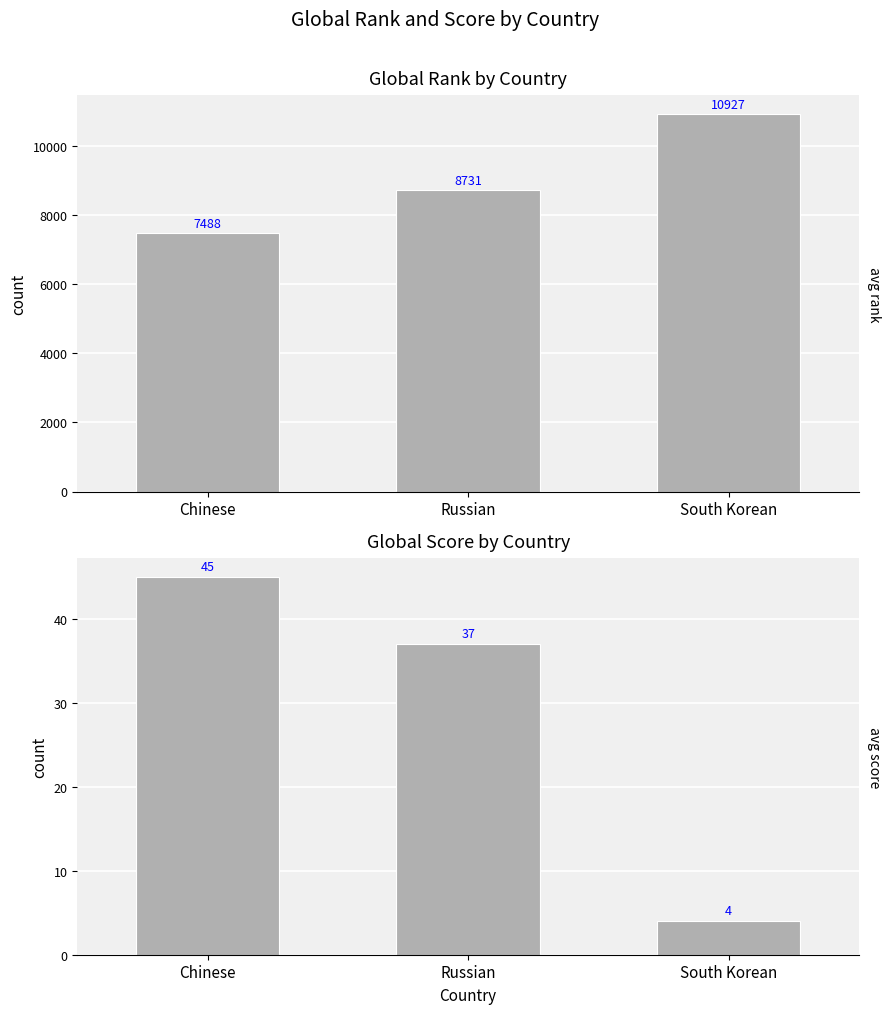

Between Chinese and South Korean, which series saw the biggest shift?

Avg Global Rank